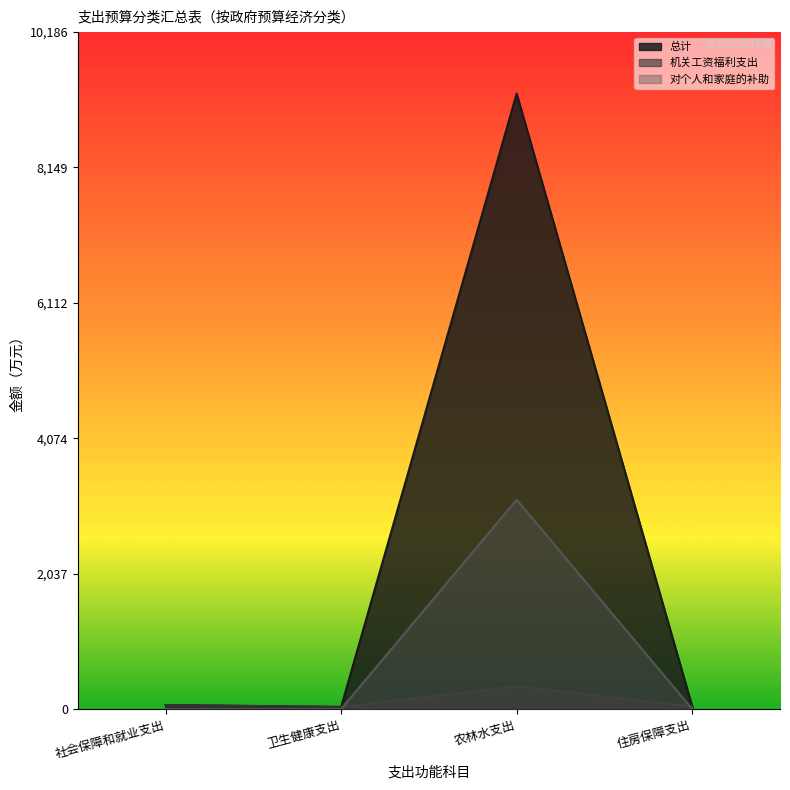

True or false: 总计 and 机关工资福利支出 intersect in this chart.

False